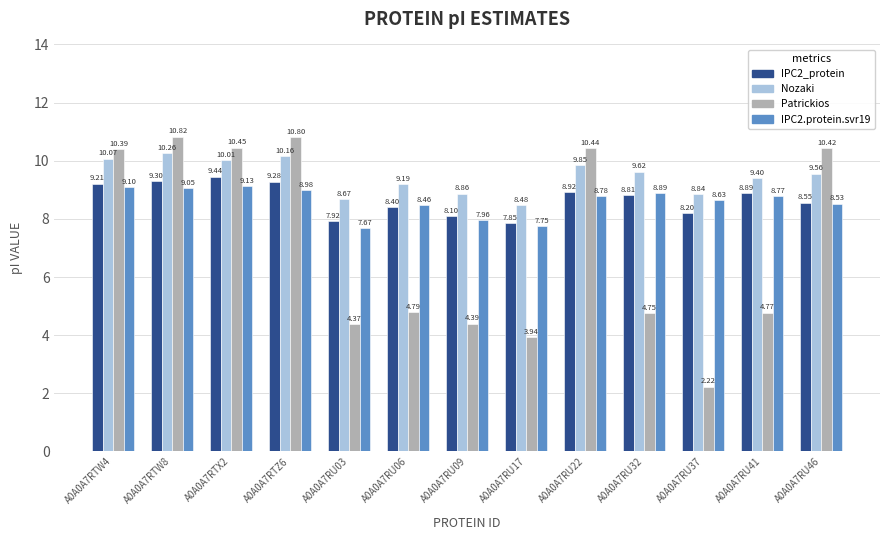

What are all the series names shown in the legend?

IPC2_protein, Nozaki, Patrickios, IPC2.protein.svr19